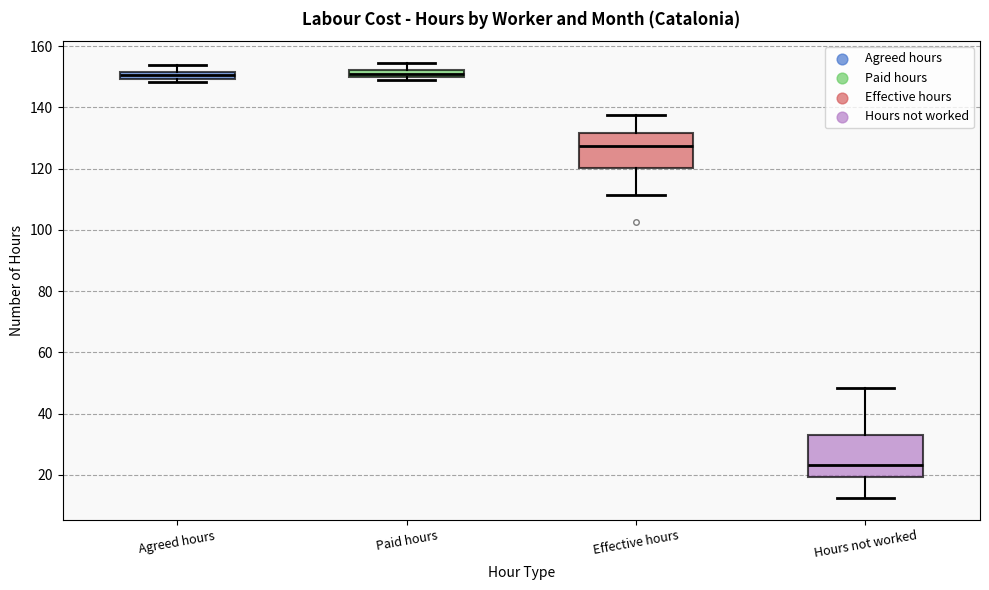

Comparing the boxes themselves (not the whiskers), which one is the tallest?

Hours not worked